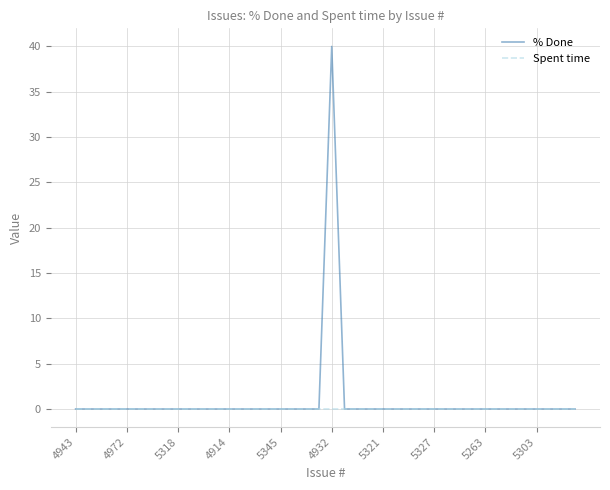

Which series has the widest spread of values?

% Done